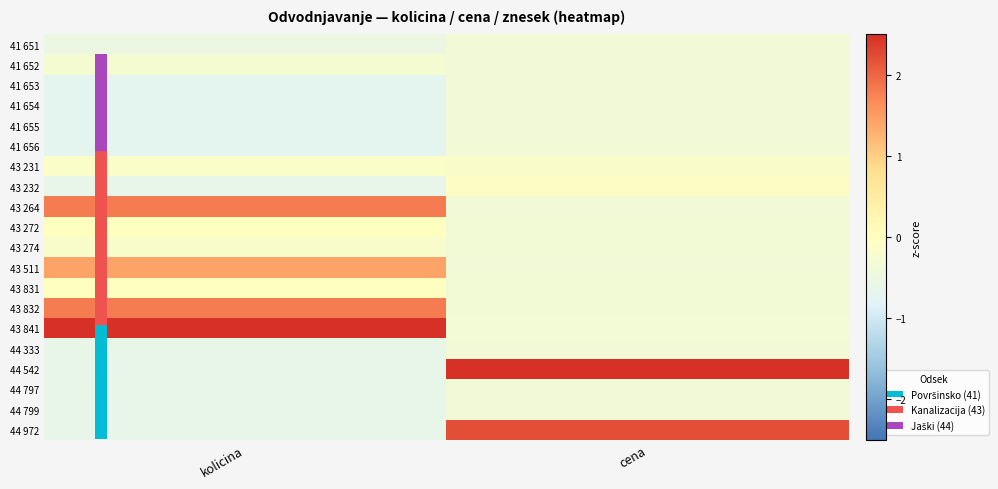

What is the difference between the highest and lowest values at cena?

4.0